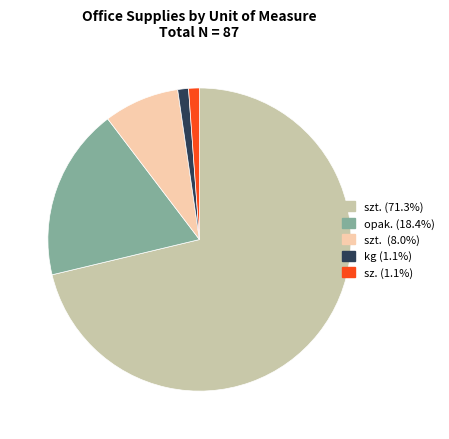

What is the largest slice in the pie chart?

szt.